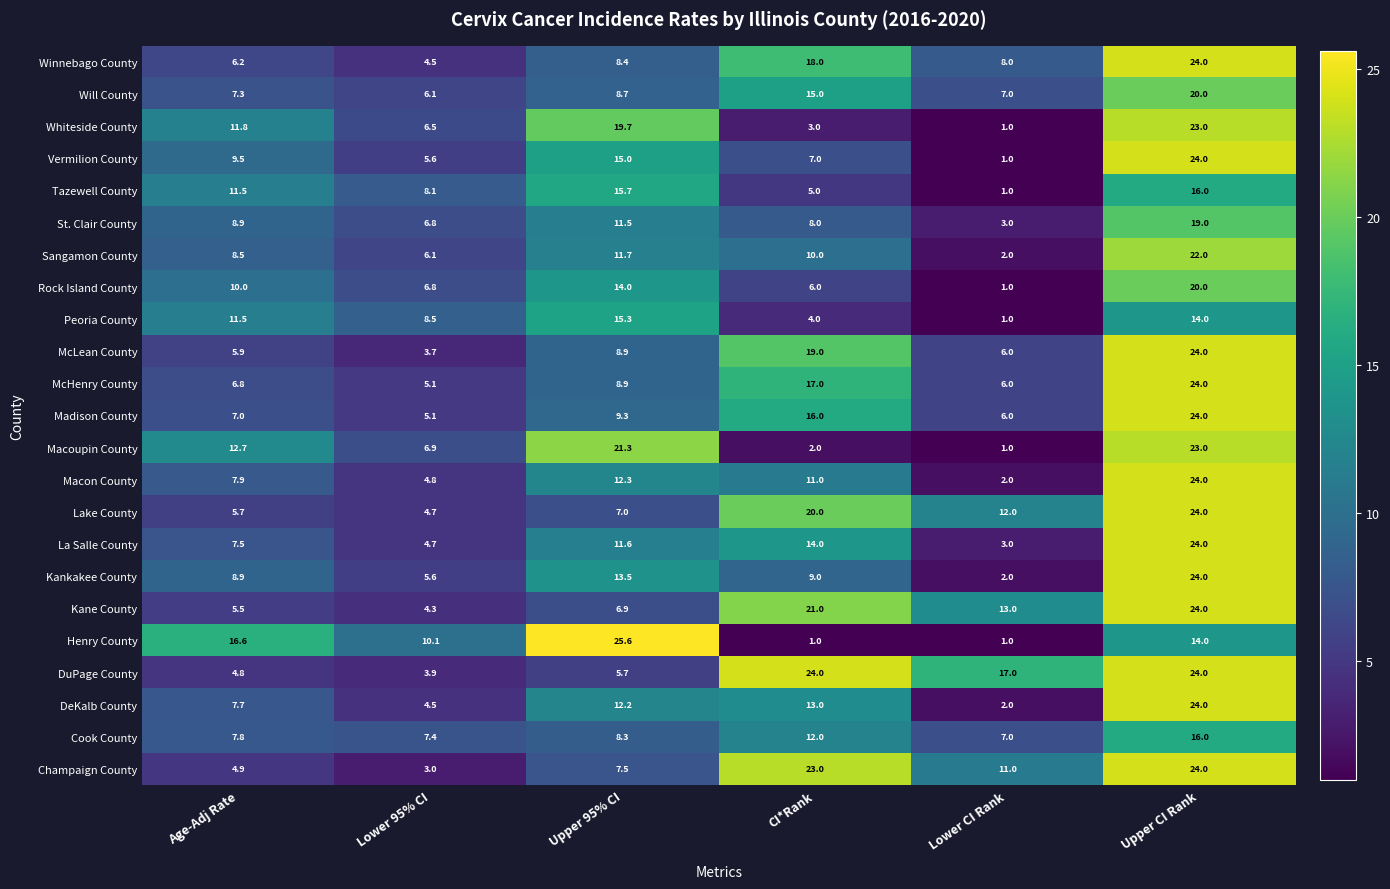

What is the maximum value shown in the chart?

25.6